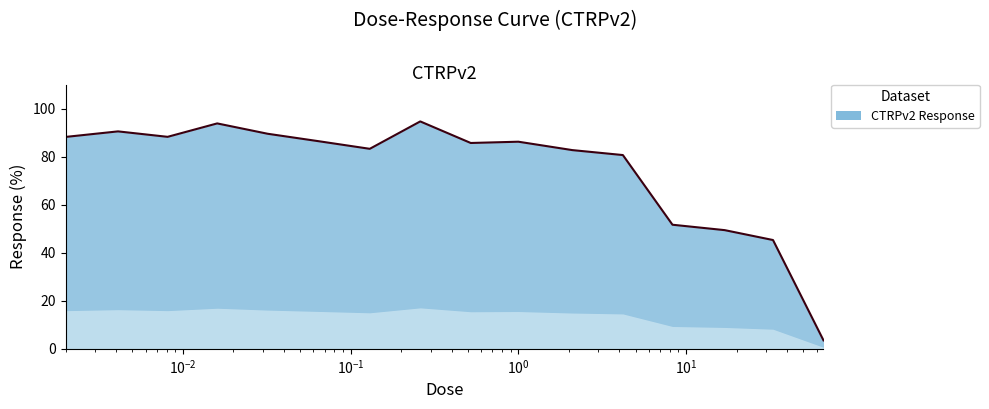

What is the minimum value shown in the chart?

3.5